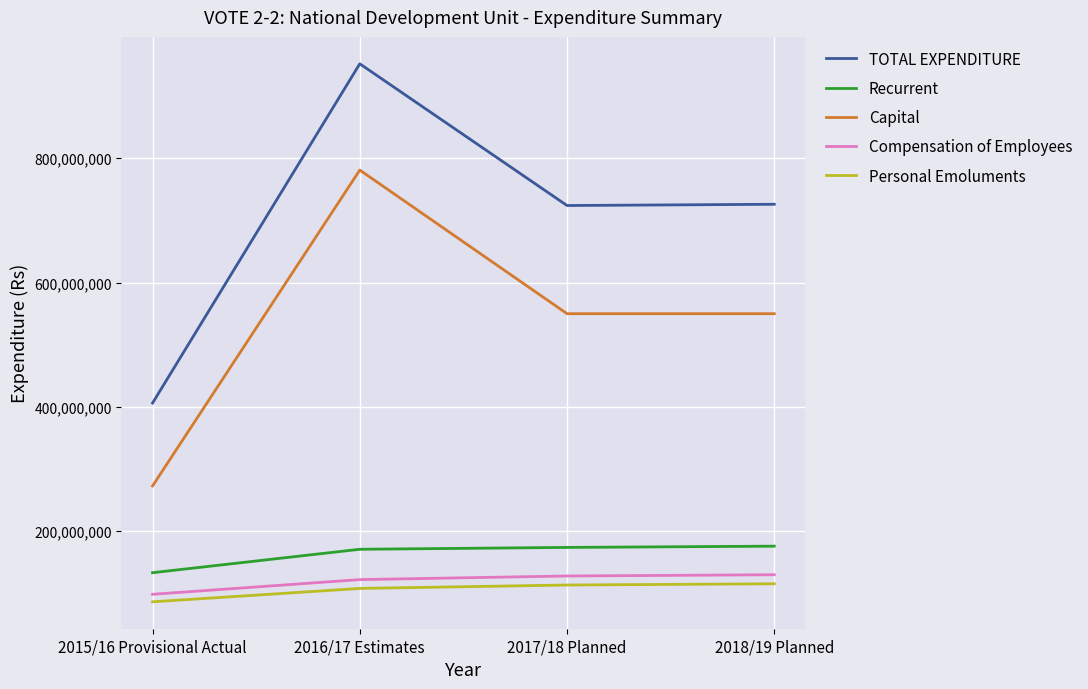

At which category is the sum across all series the highest?

2016/17 Estimates